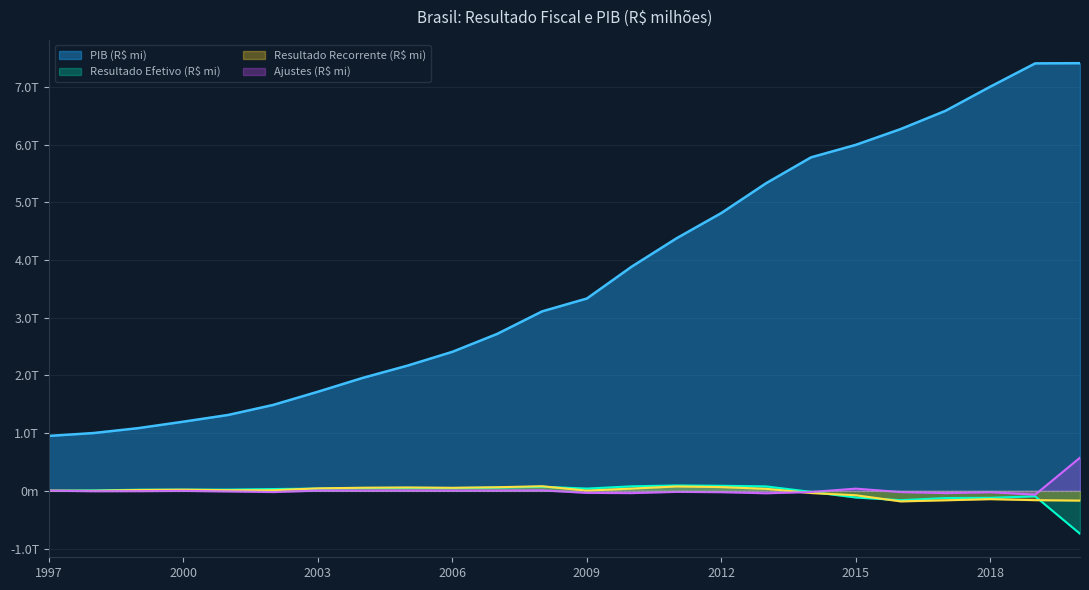

List the series in order of their peak value, lowest first.

Resultado Recorrente (R$ mi), Resultado Efetivo (R$ mi), Ajustes (R$ mi), PIB (R$ mi)